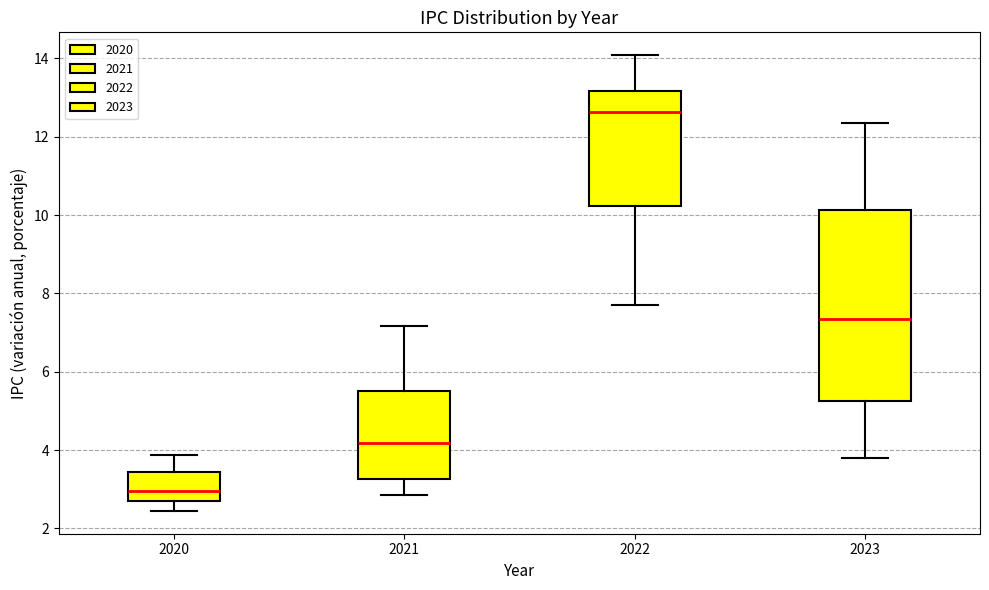

Reading left to right, read every box against the y-axis: the position of its median line, the range the box covers, and the ends of its whiskers. The values are not printed on the chart, so give them approximately, as read against the axis.

2020: median 3.0, box 2.8 to 3.4, whiskers 2.4 to 3.8
2021: median 4.2, box 3.2 to 5.6, whiskers 2.8 to 7.2
2022: median 12.6, box 10.2 to 13.2, whiskers 7.8 to 14.0
2023: median 7.4, box 5.2 to 10.2, whiskers 3.8 to 12.4